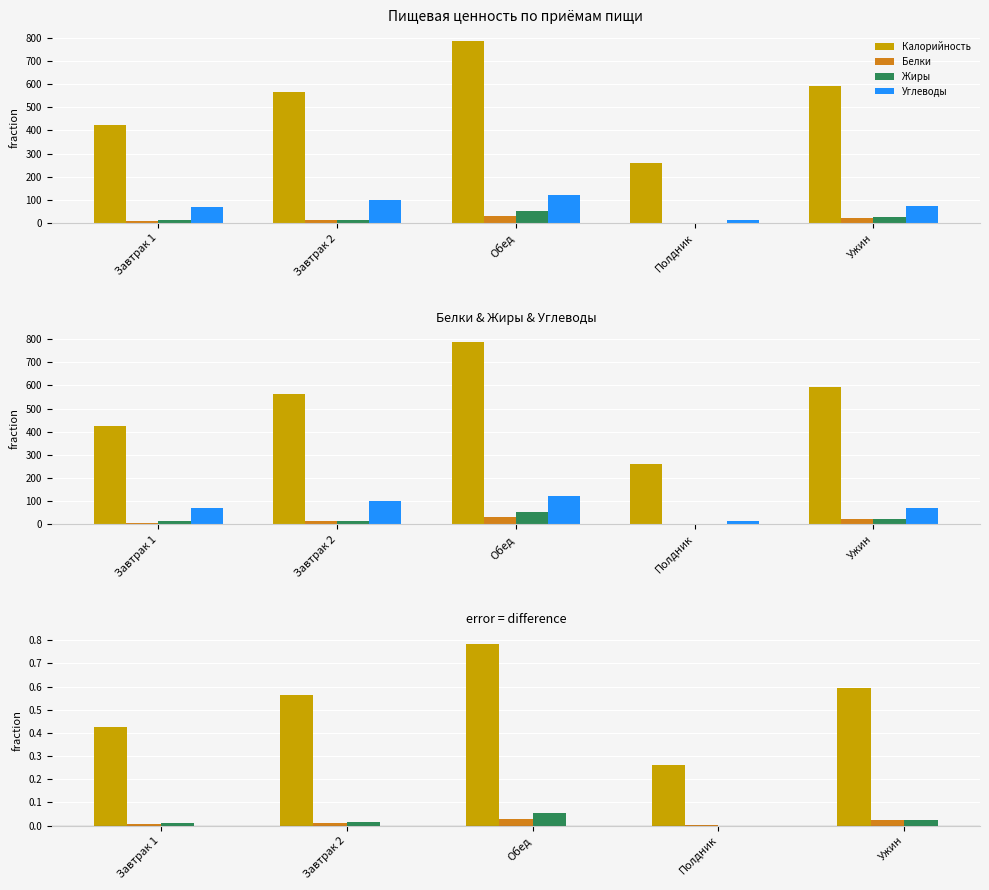

What are all the series names shown in the legend?

Калорийность, Белки, Жиры, Углеводы